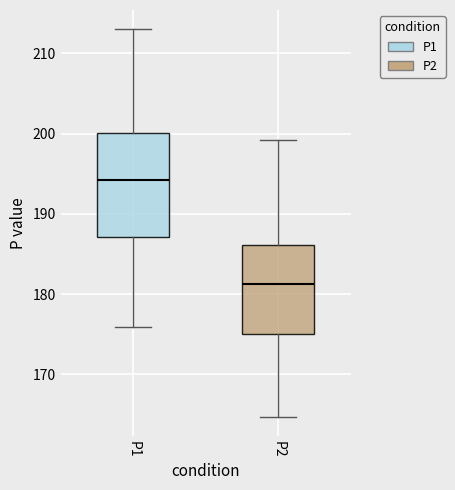

Reading left to right, transcribe this box plot: for each box, give where its median line is, the range the box spans, and where its two whiskers end, as read against the y-axis. The values are not printed on the chart, so give them approximately, as read against the axis.

P1: median 194, box 187 to 200, whiskers 176 to 213
P2: median 181, box 175 to 186, whiskers 165 to 199